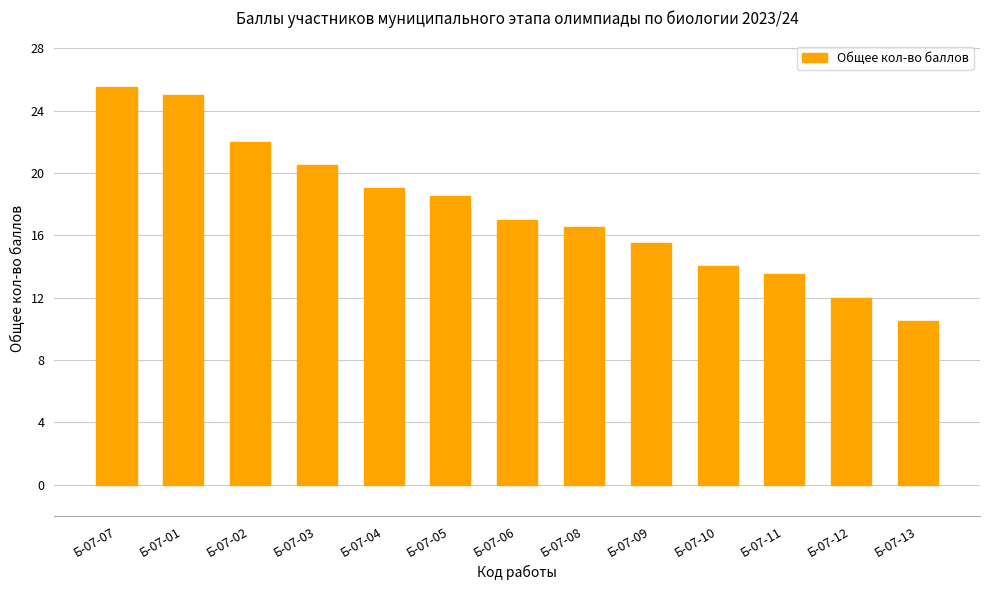

Does the chart contain any negative values?

No